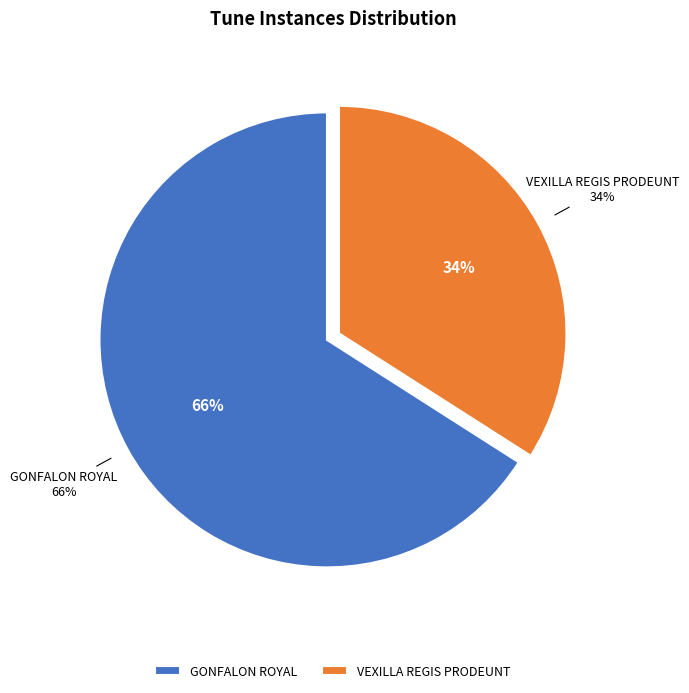

Is it true that VEXILLA REGIS PRODEUNT is 26% of the pie?

False